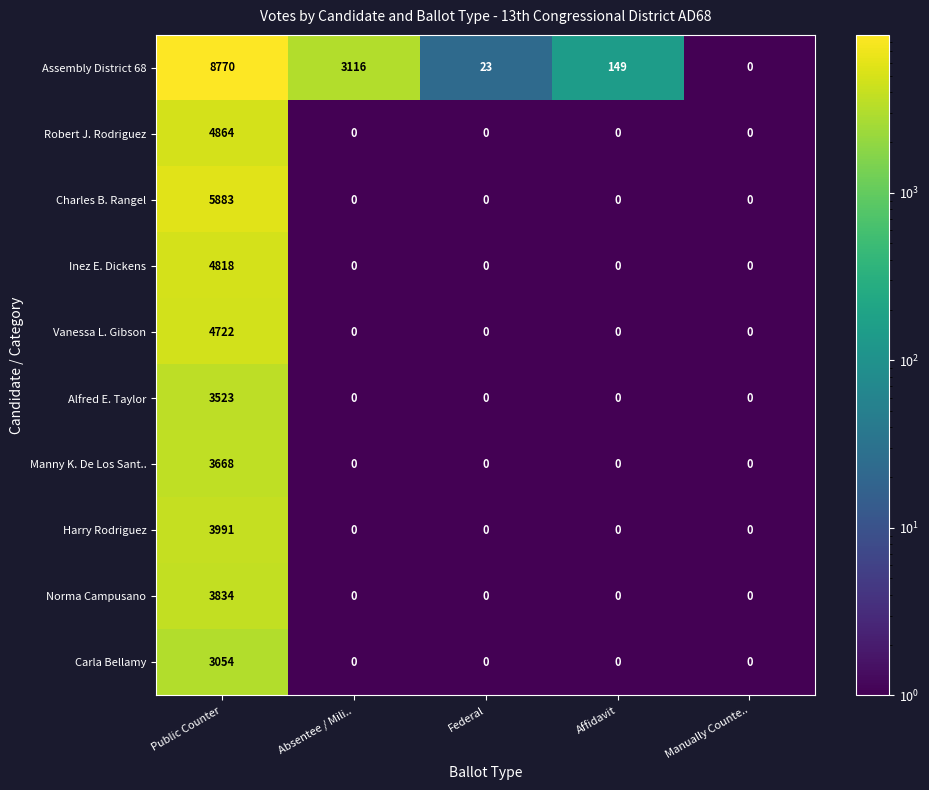

The value of Inez E. Dickens at Public Counter is 7137. True or false?

False